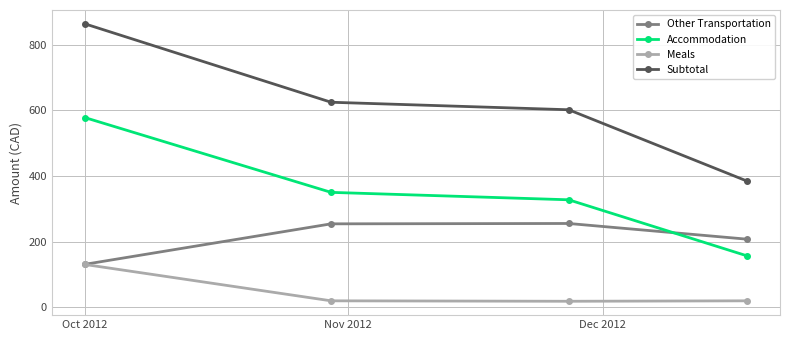

What is the greatest value displayed?

863.4